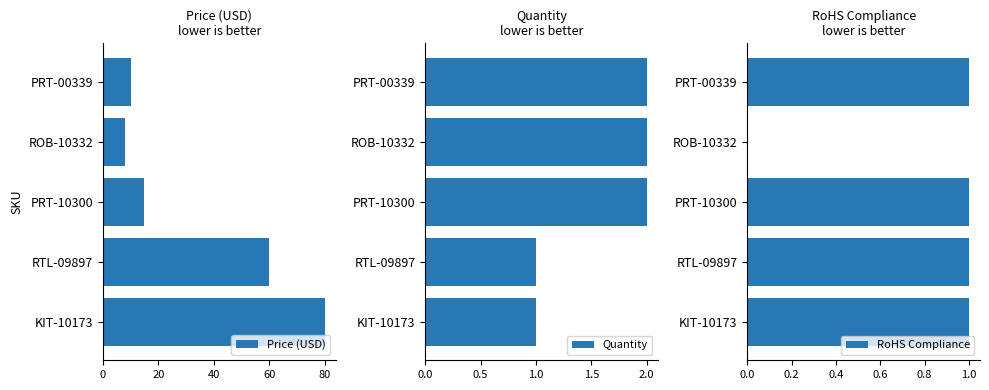

How many data points in Price (USD) are less than 14?

2